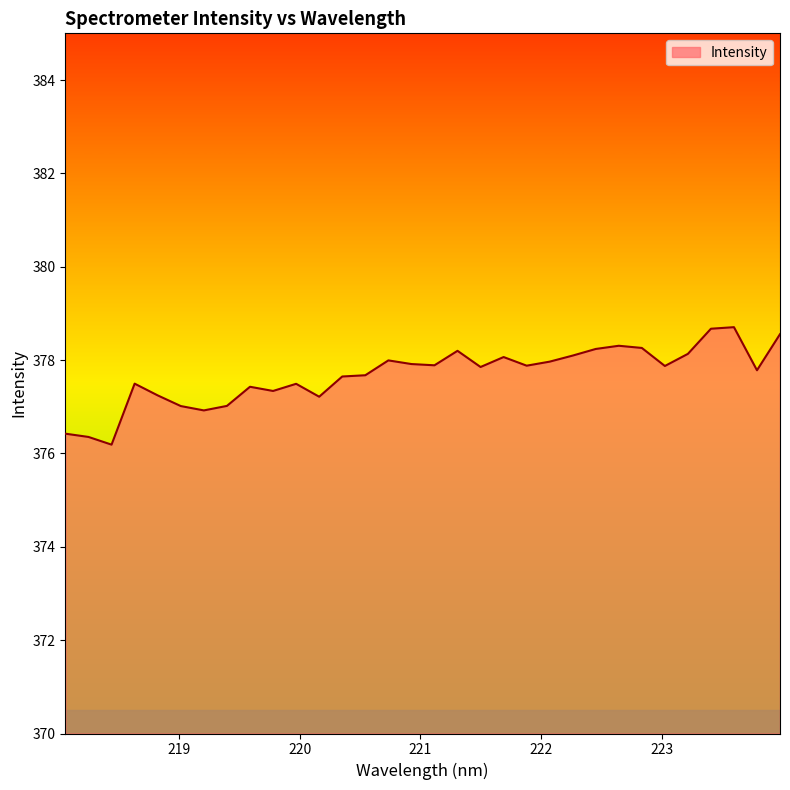

What is the difference between the maximum and minimum values?

2.5